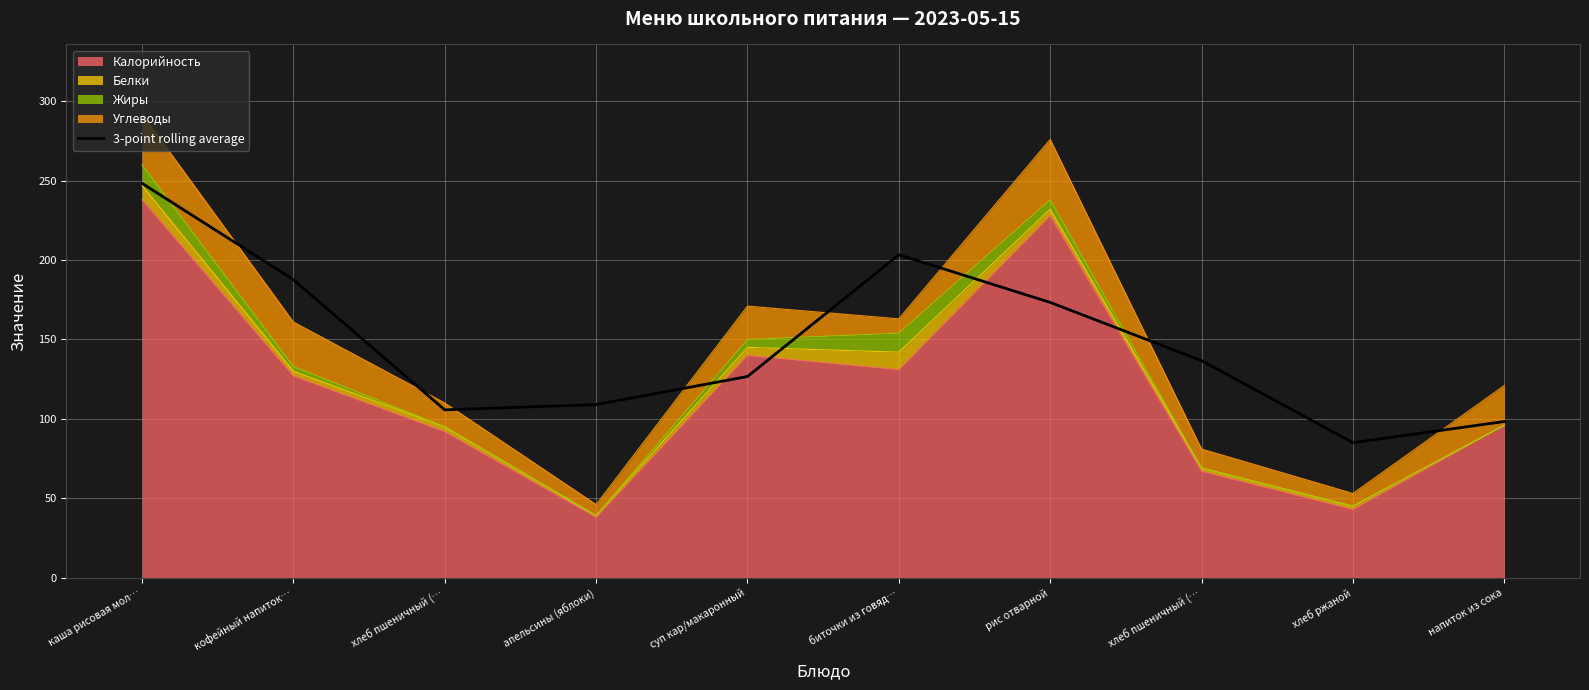

How many interior local peaks (higher than both neighbors) does the data have?

1